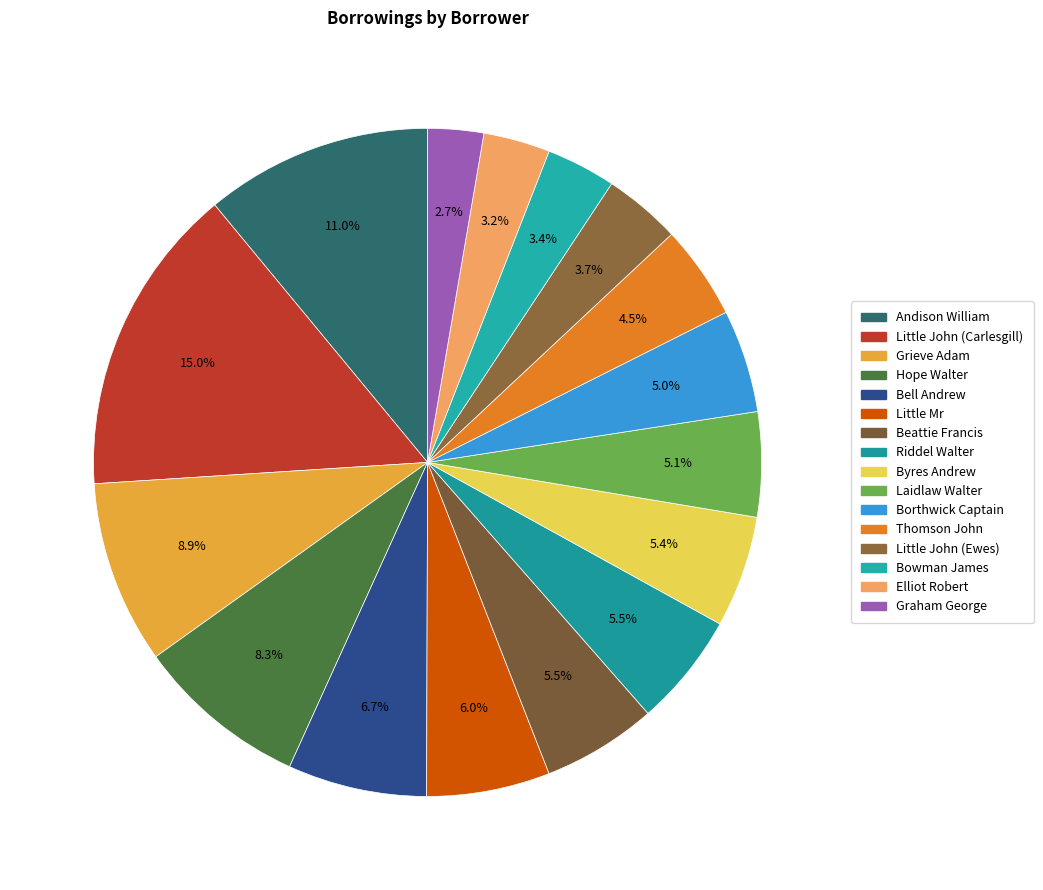

Count the number of slices in the pie.

16